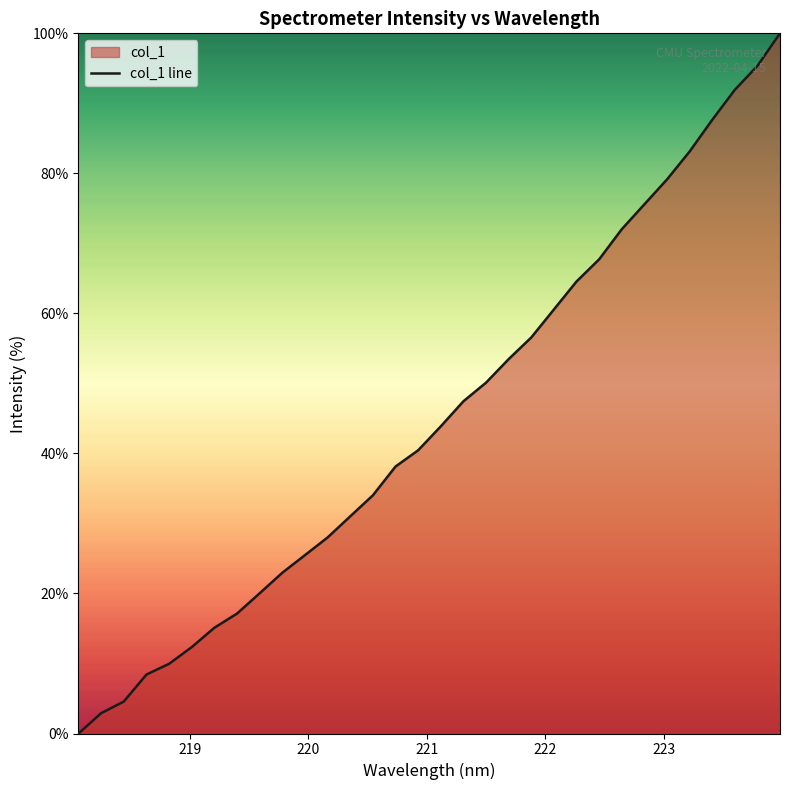

What is the greatest value displayed?

100.0